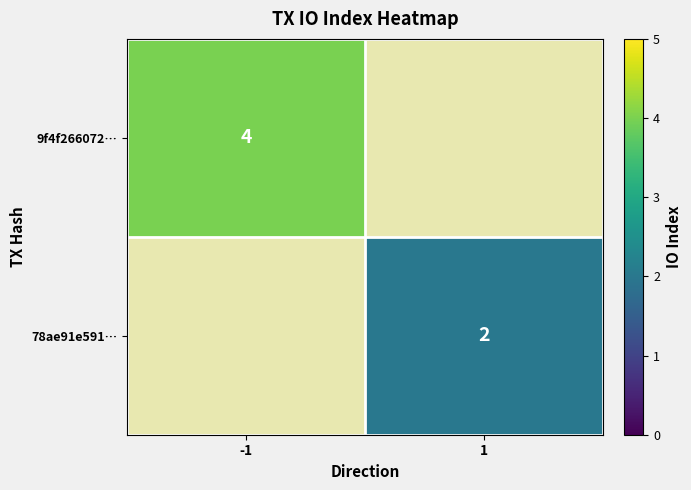

Is it true that 78ae91e591… equals 2 at 1?

True